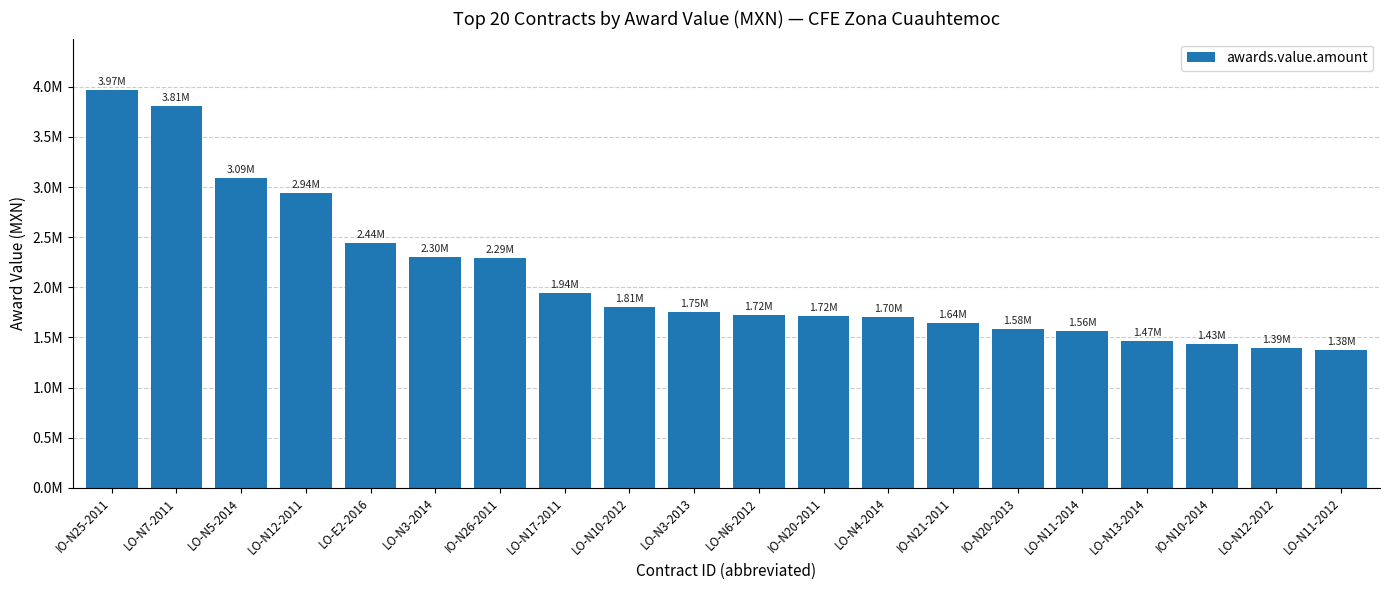

What position from the left is LO-N3-2013?

10